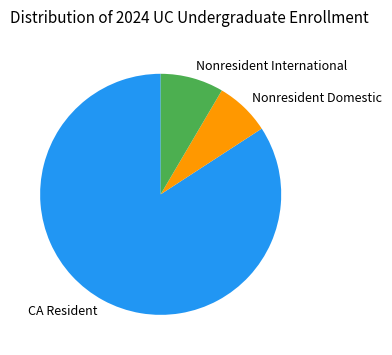

How many slices are in this pie chart?

3